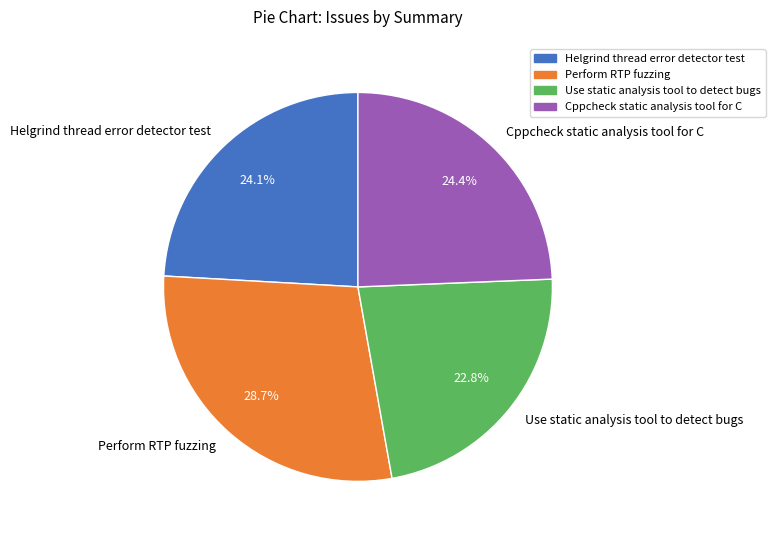

Does Cppcheck static analysis tool for C account for over 50% of the chart?

No